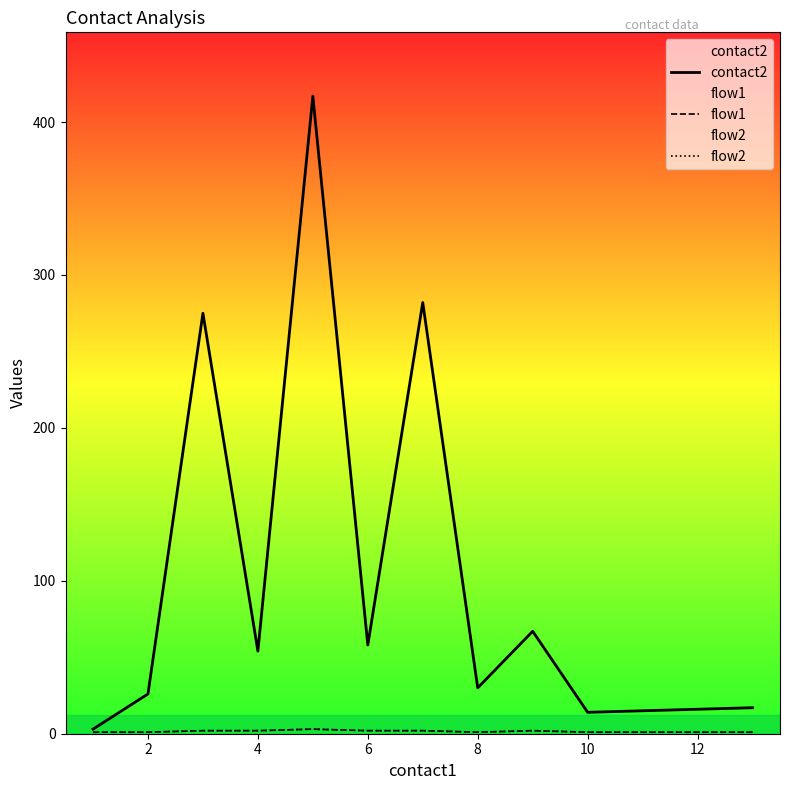

True or false: flow1 has a value of 0 at 2.

False